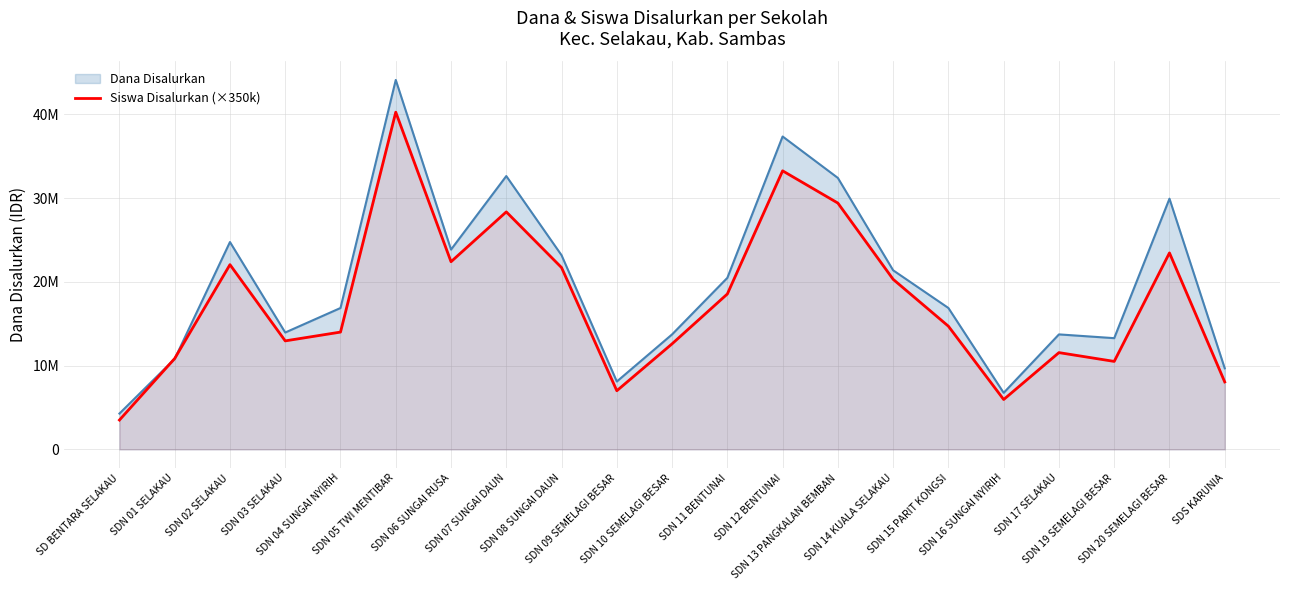

List the labels in order of value, largest first.

SDN 05 TWI MENTIBAR, SDN 12 BENTUNAI, SDN 13 PANGKALAN BEMBAN, SDN 07 SUNGAI DAUN, SDN 20 SEMELAGI BESAR, SDN 06 SUNGAI RUSA, SDN 02 SELAKAU, SDN 08 SUNGAI DAUN, SDN 14 KUALA SELAKAU, SDN 11 BENTUNAI, SDN 15 PARIT KONGSI, SDN 04 SUNGAI NYIRIH, SDN 03 SELAKAU, SDN 10 SEMELAGI BESAR, SDN 17 SELAKAU, SDN 01 SELAKAU, SDN 19 SEMELAGI BESAR, SDS KARUNIA, SDN 09 SEMELAGI BESAR, SDN 16 SUNGAI NYIRIH, SD BENTARA SELAKAU